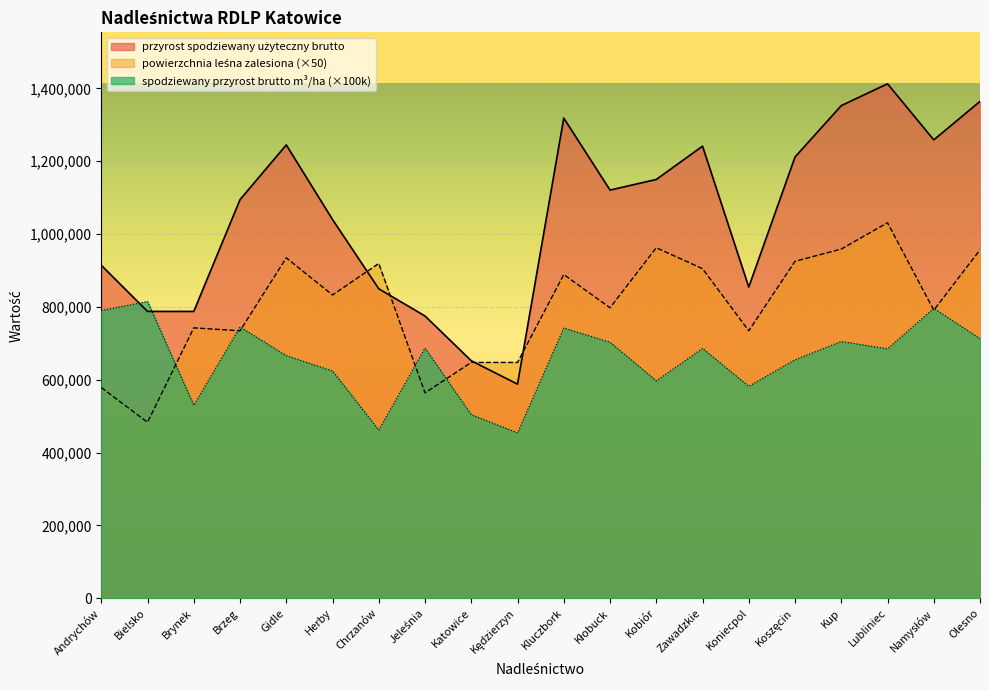

True or false: powierzchnia leśna zalesiona and przyrost spodziewany użyteczny brutto cross at least once.

True